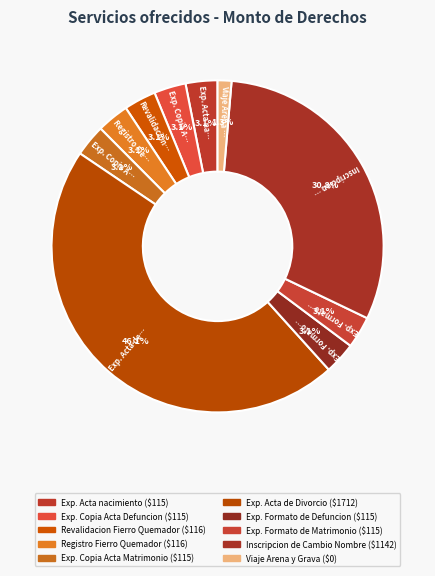

True or false: Registro Fierro Quemador accounts for 3% of the total.

True